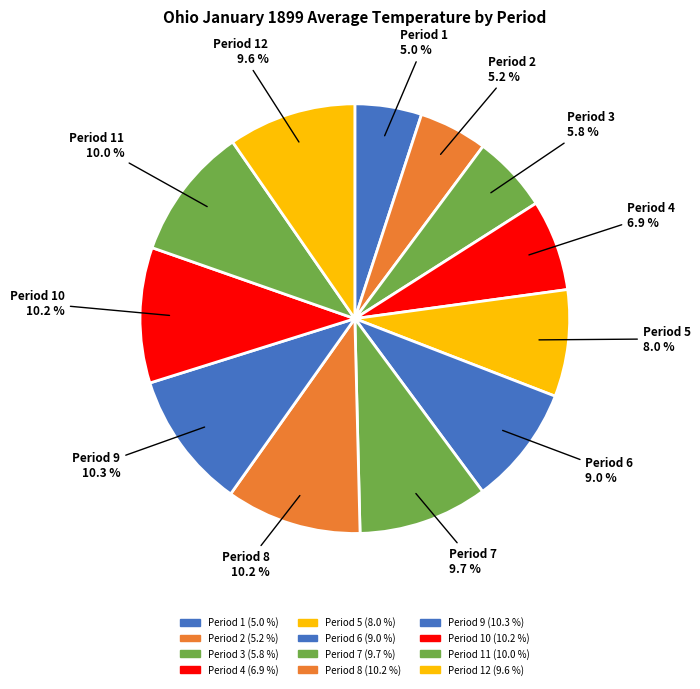

Which category has the biggest portion of the pie?

Period 9